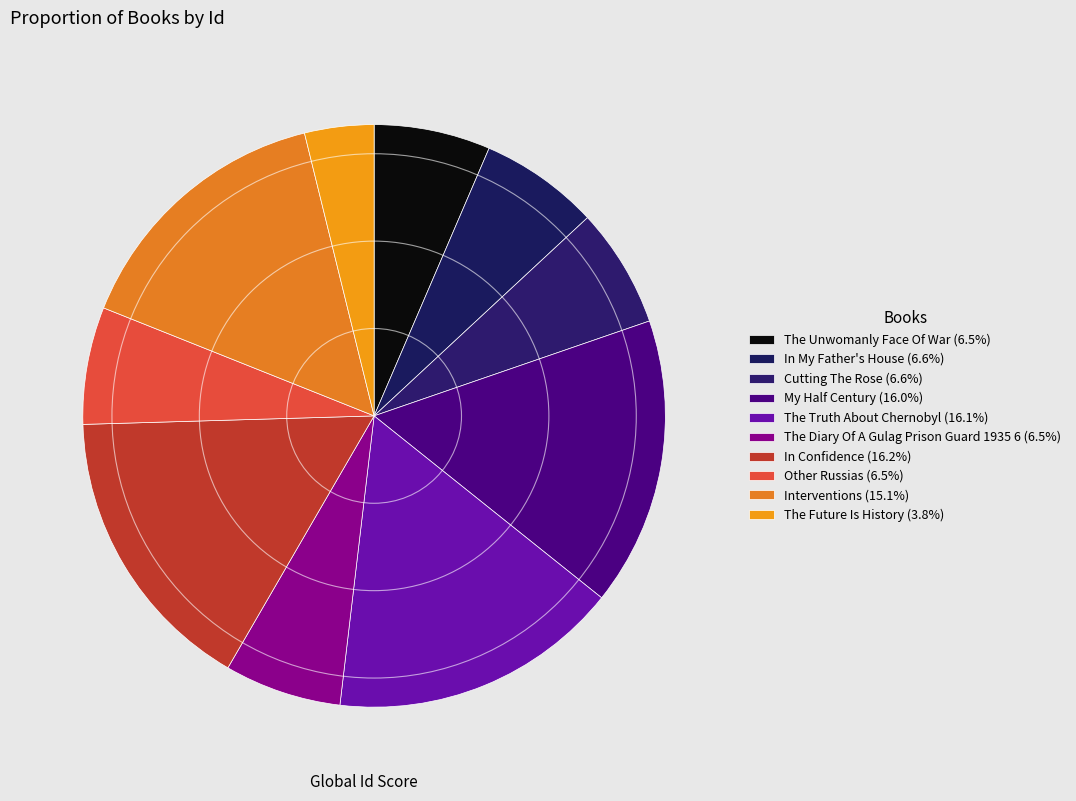

Approximately how many times larger is the value at In My Father's House compared to The Truth About Chernobyl?

0.4